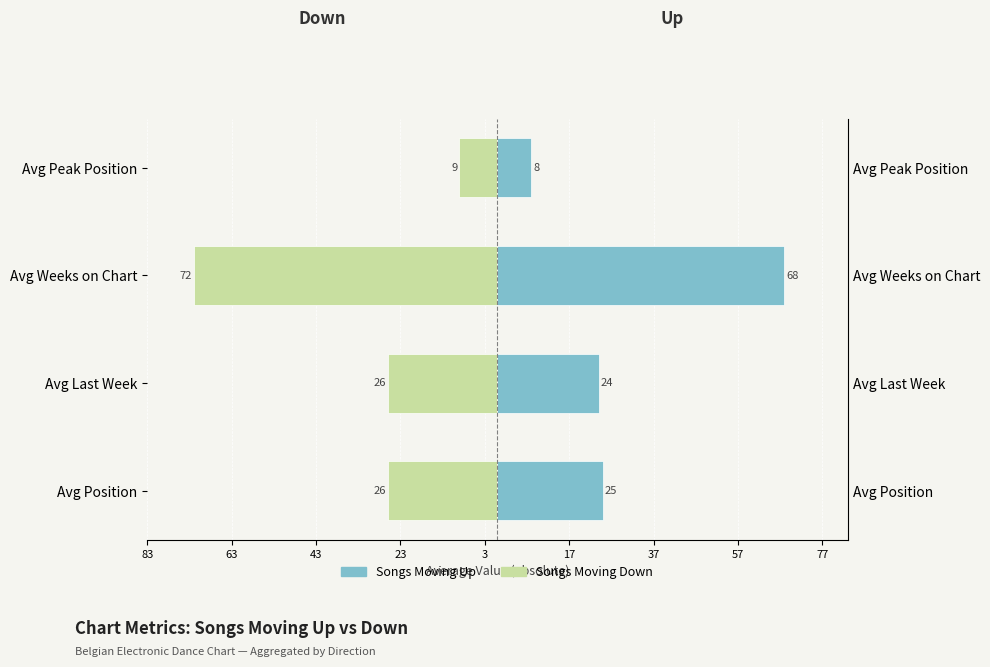

The value of Up at Avg Weeks on Chart is 68. True or false?

True